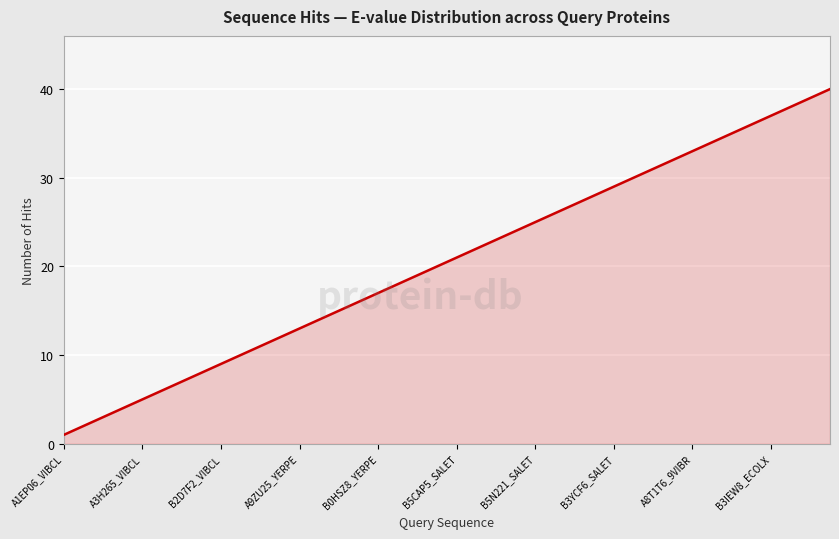

What is the difference between the maximum and minimum values?

39